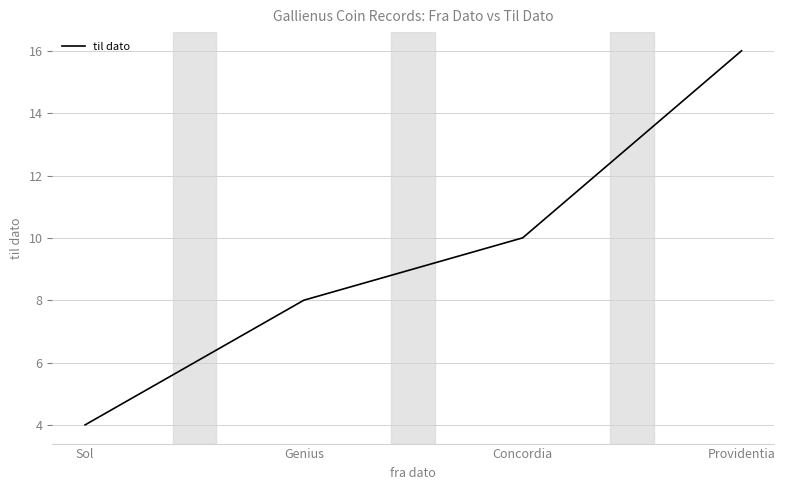

The chart shows a value of 4 at Sol. True or false?

True